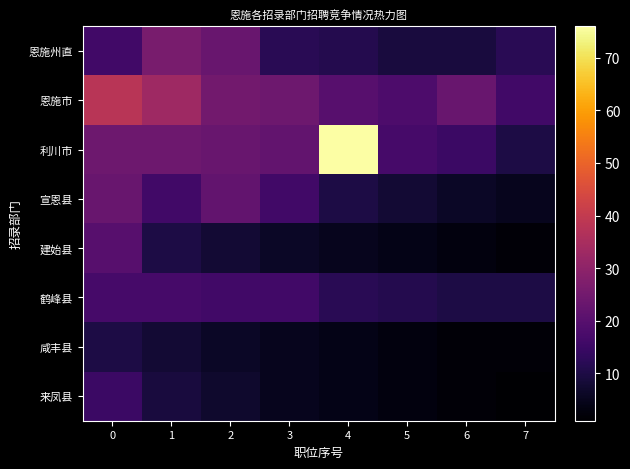

Count the number of categories in the chart.

8